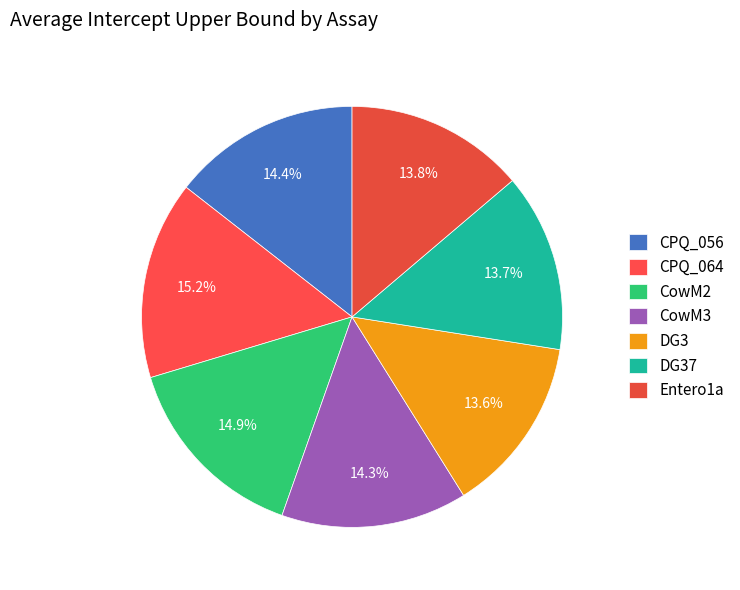

How many segments does this pie chart have?

7